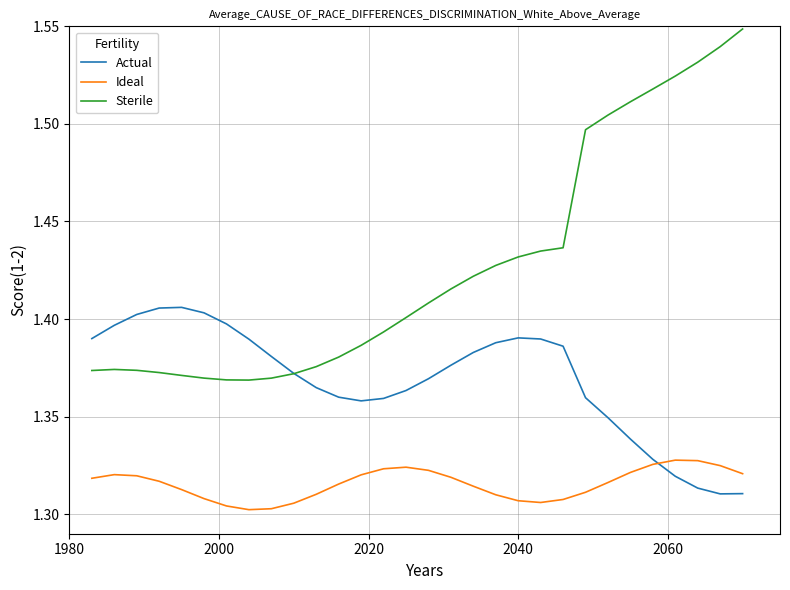

Rank the series by their maximum value, from lowest to highest.

Ideal, Actual, Sterile